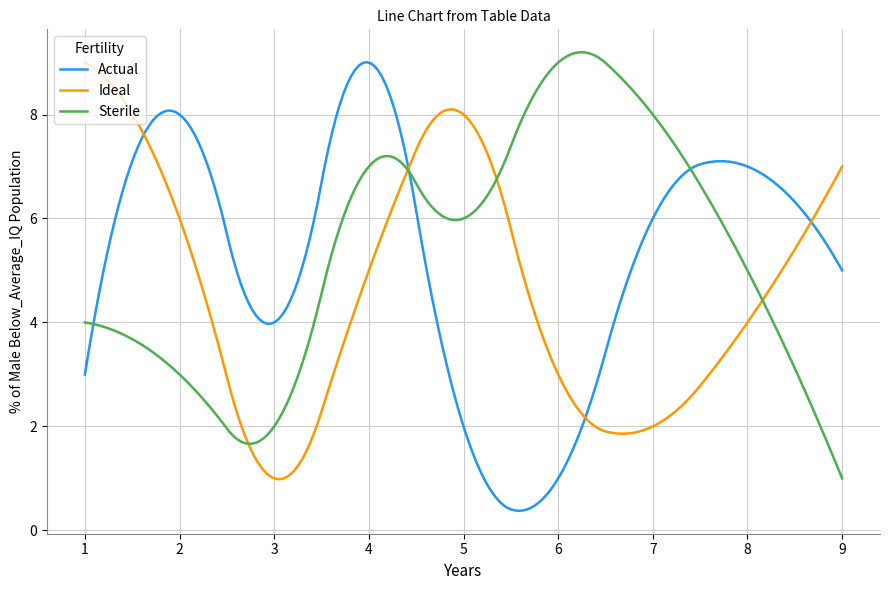

Is this an area chart (filled region under the line)?

No